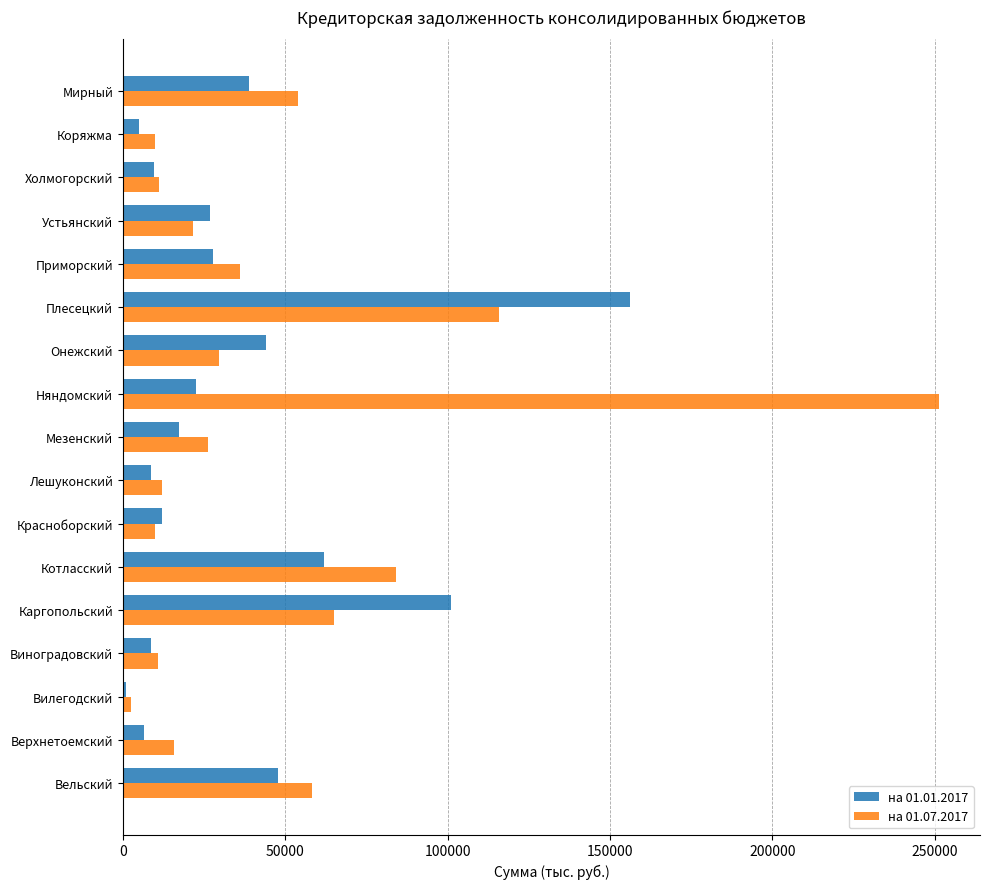

What is the lowest value of the на 01.07.2017 series?

2585.8